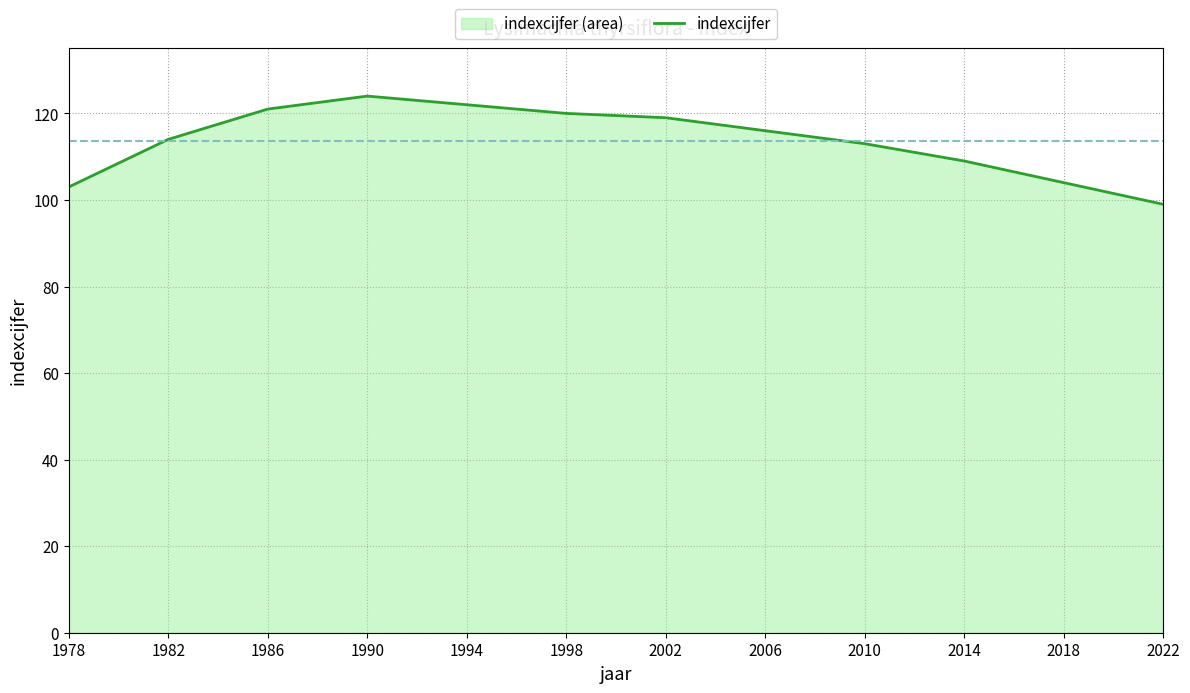

How many interior local peaks (higher than both neighbors) does the data have?

1